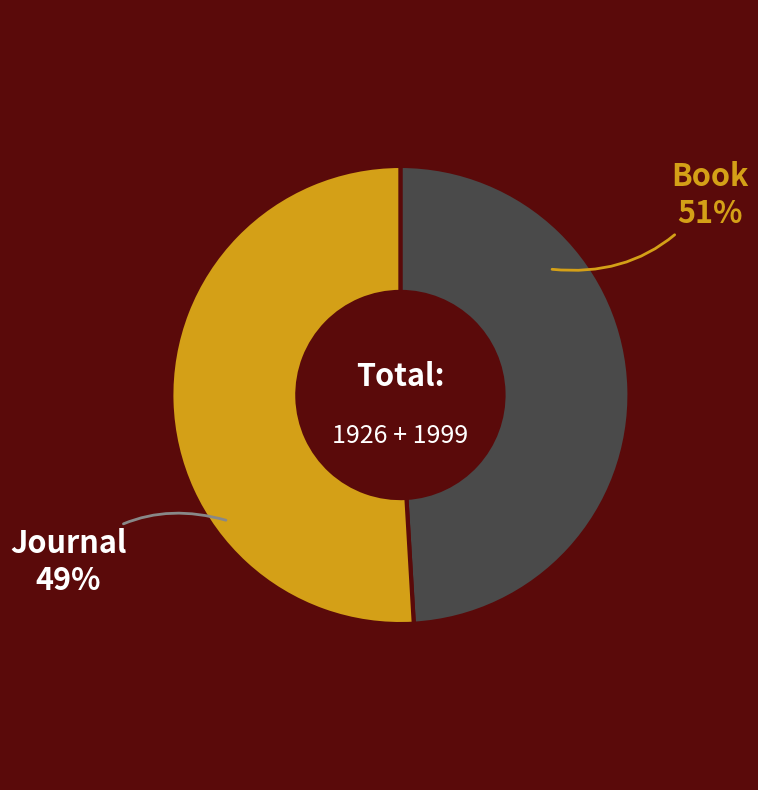

To the nearest percent, what portion does Journal represent?

49%